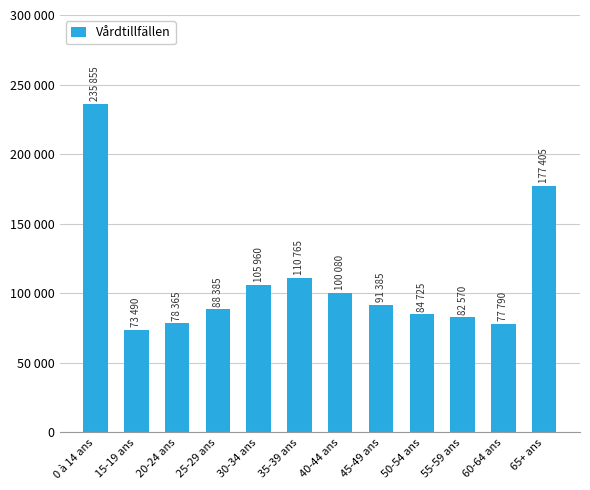

Reading right to left, extract all data points from this chart.

65+ ans=177405	60-64 ans=77790	55-59 ans=82570	50-54 ans=84725	45-49 ans=91385	40-44 ans=100080	35-39 ans=110765	30-34 ans=105960	25-29 ans=88385	20-24 ans=78365	15-19 ans=73490	0 à 14 ans=235855